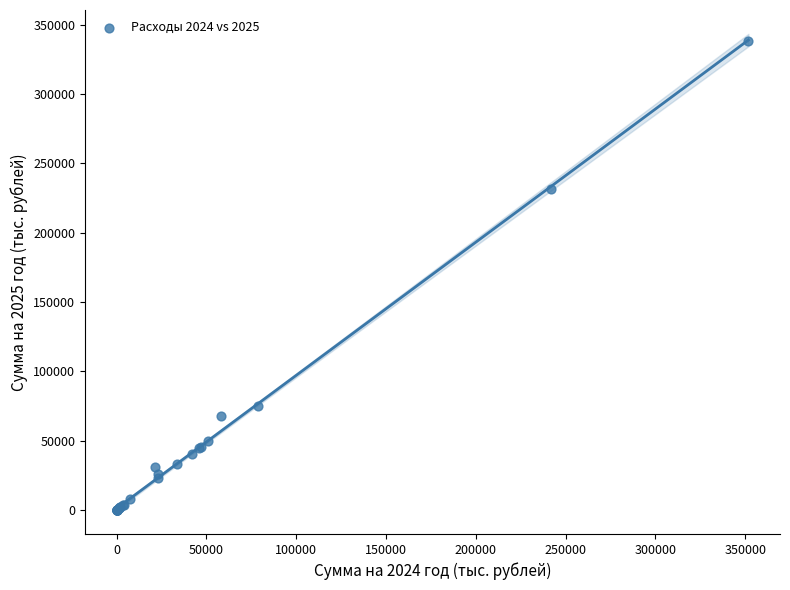

What Y value in the scatter plot is closest to 169086?

231773.3